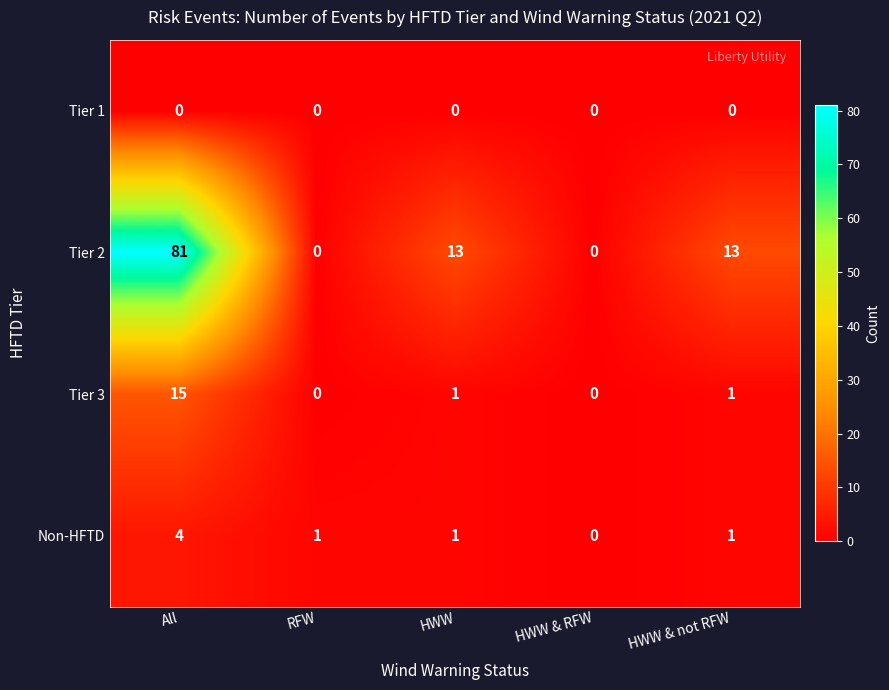

At how many categories does at least one series exceed 30?

1